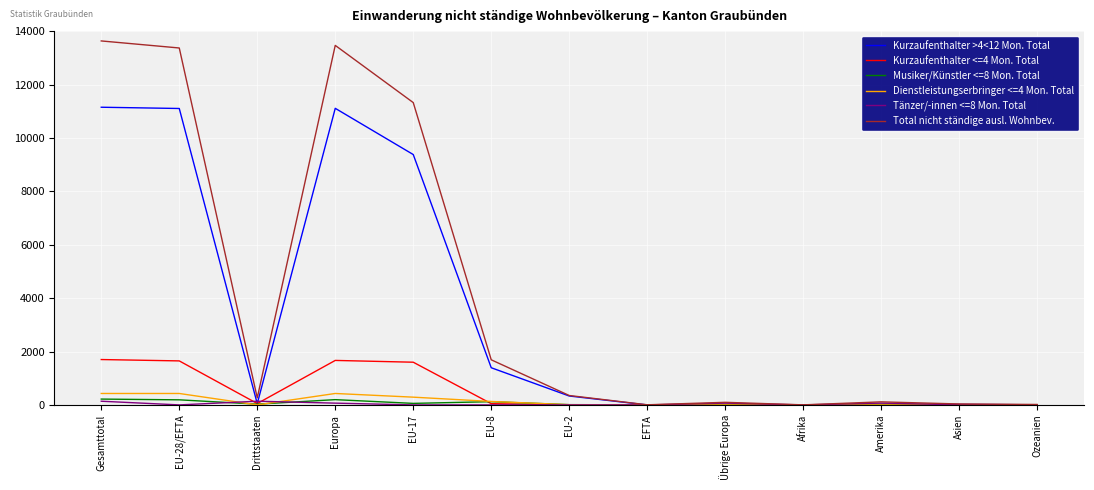

Which series has the largest total across all categories?

Total nicht ständige ausl. Wohnbev.